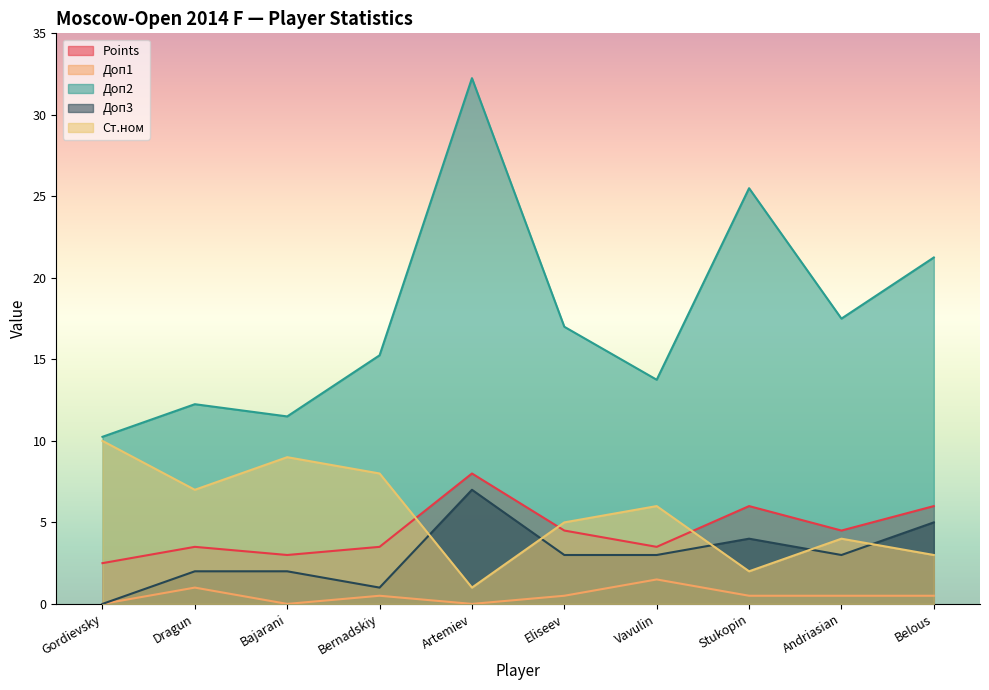

List the series in order of their peak value, lowest first.

Доп1, Доп3, Points, Ст.ном, Доп2